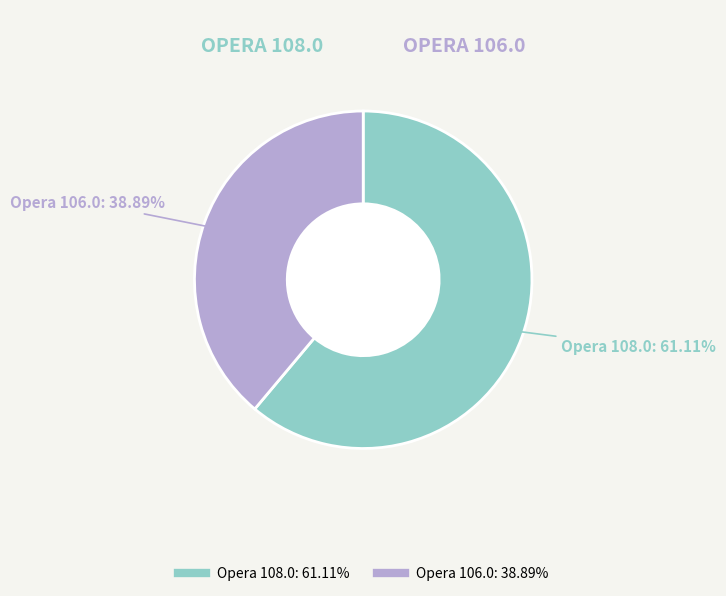

What portion of the pie excludes Opera 108.0?

38.9%